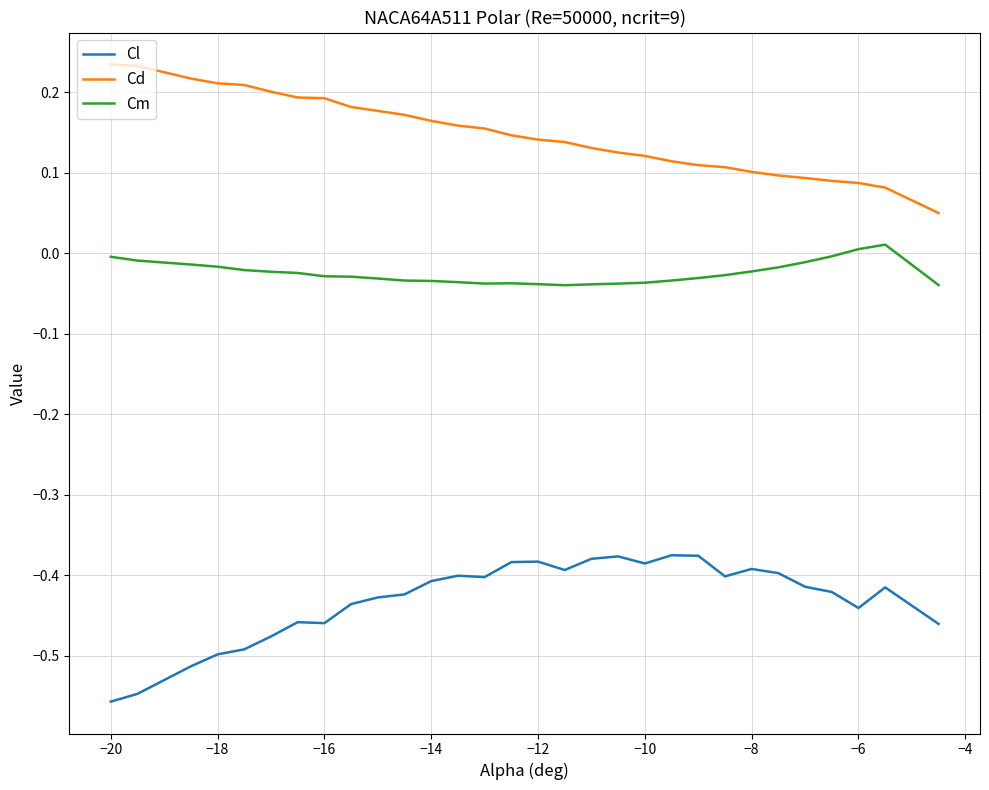

Which series has the largest total across all categories?

Cd